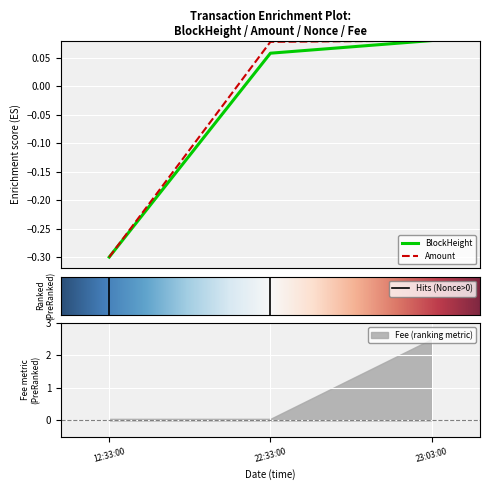

What is the minimum value for BlockHeight?

-0.3